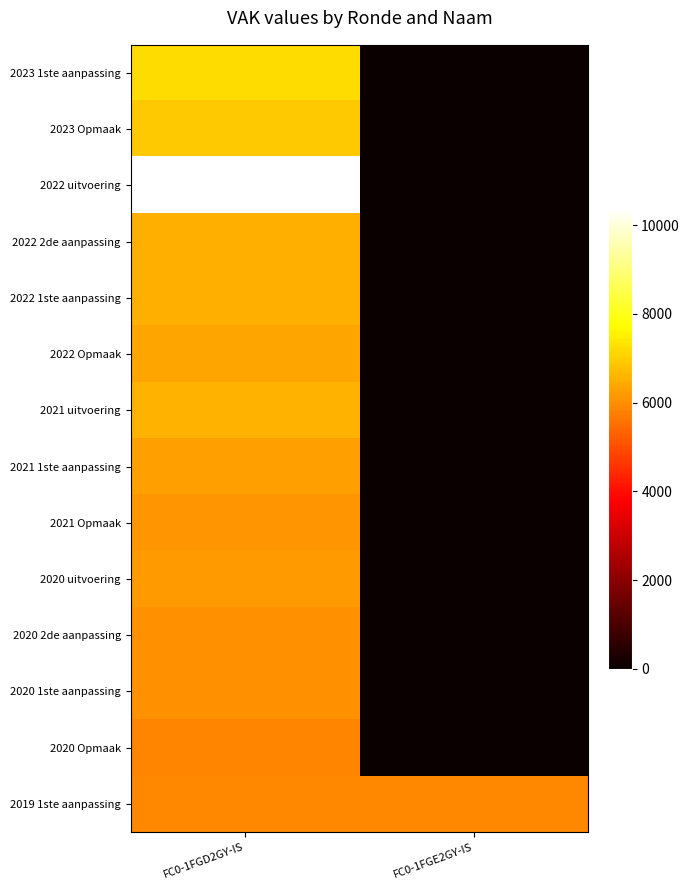

At FC0-1FGE2GY-IS, list the series in order from largest to smallest.

2019 1ste aanpassing, 2023 1ste aanpassing, 2023 Opmaak, 2022 uitvoering, 2022 2de aanpassing, 2022 1ste aanpassing, 2022 Opmaak, 2021 uitvoering, 2021 1ste aanpassing, 2021 Opmaak, 2020 uitvoering, 2020 2de aanpassing, 2020 1ste aanpassing, 2020 Opmaak